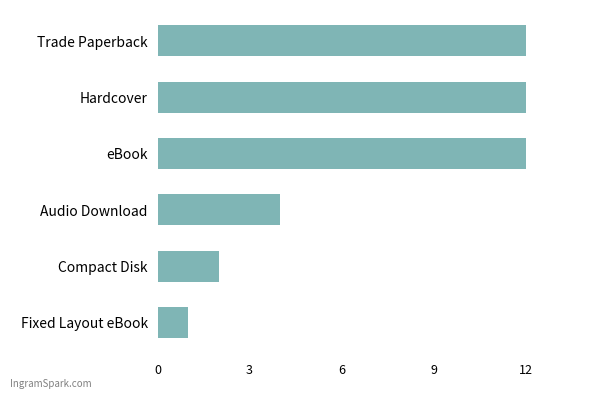

Which has a higher value, Fixed Layout eBook or eBook?

eBook